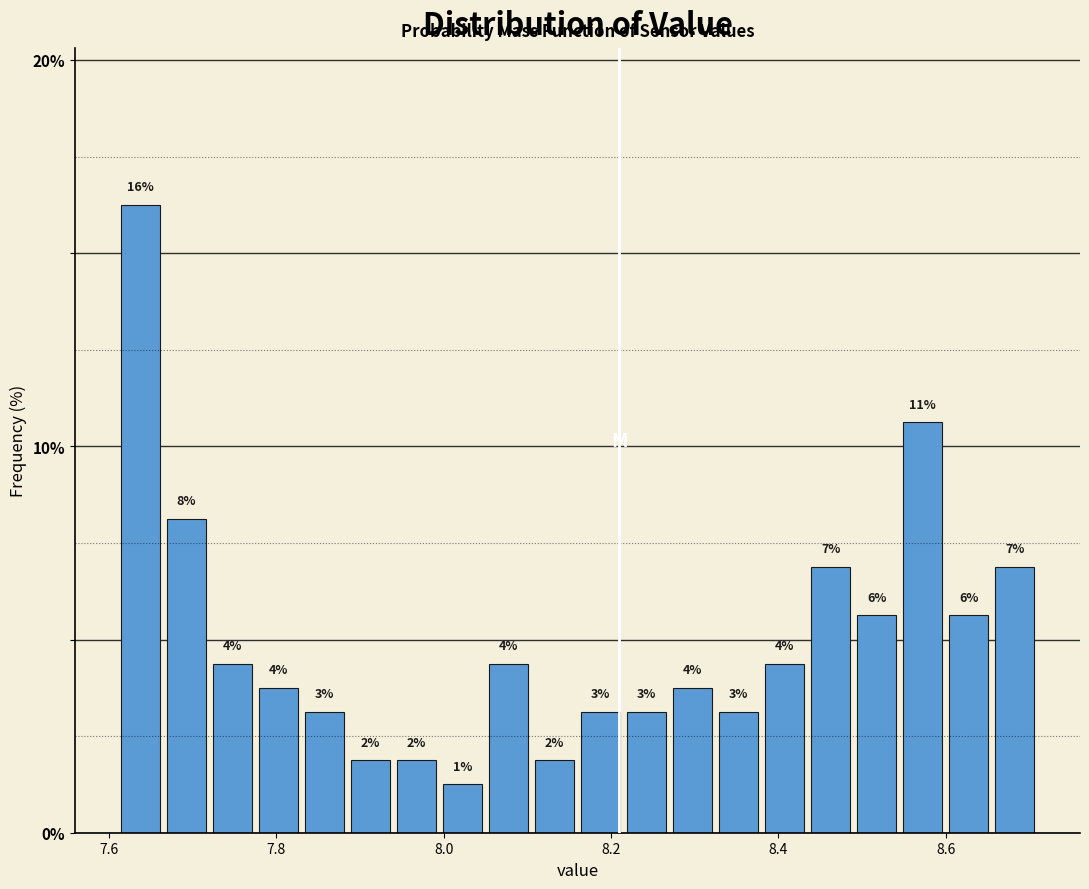

Around what value on the x-axis is the tallest bar? Give the approximate position of its centre, as read against the axis.

7.64